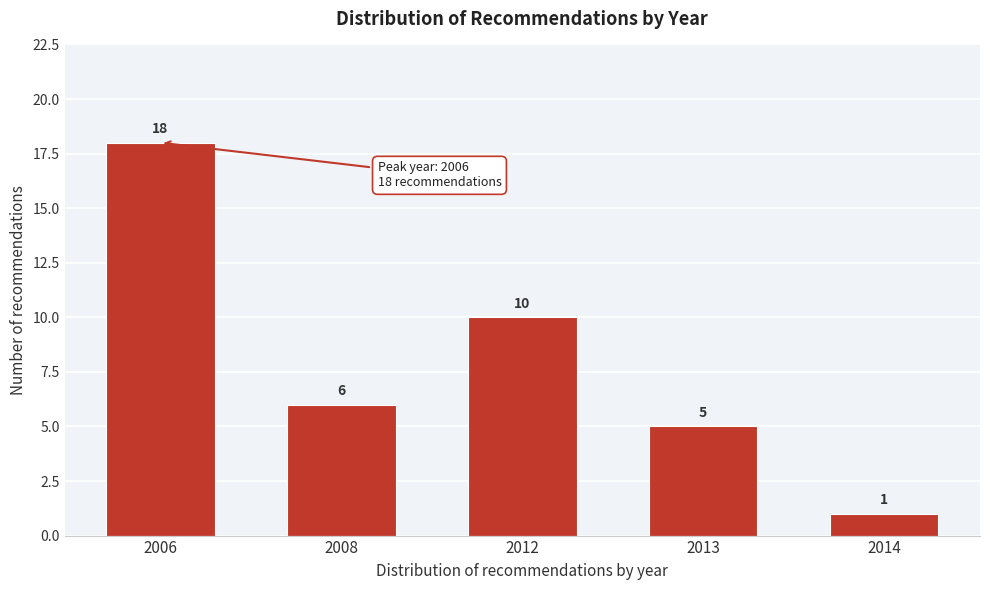

Reading left to right, what are all the values shown in this chart?

2006=18	2008=6	2012=10	2013=5	2014=1